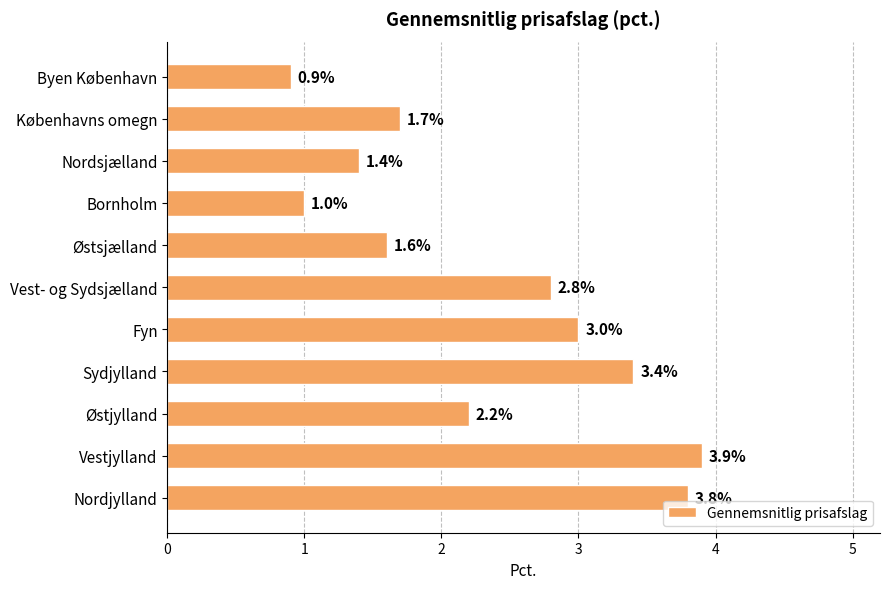

How many data points does each series have?

11